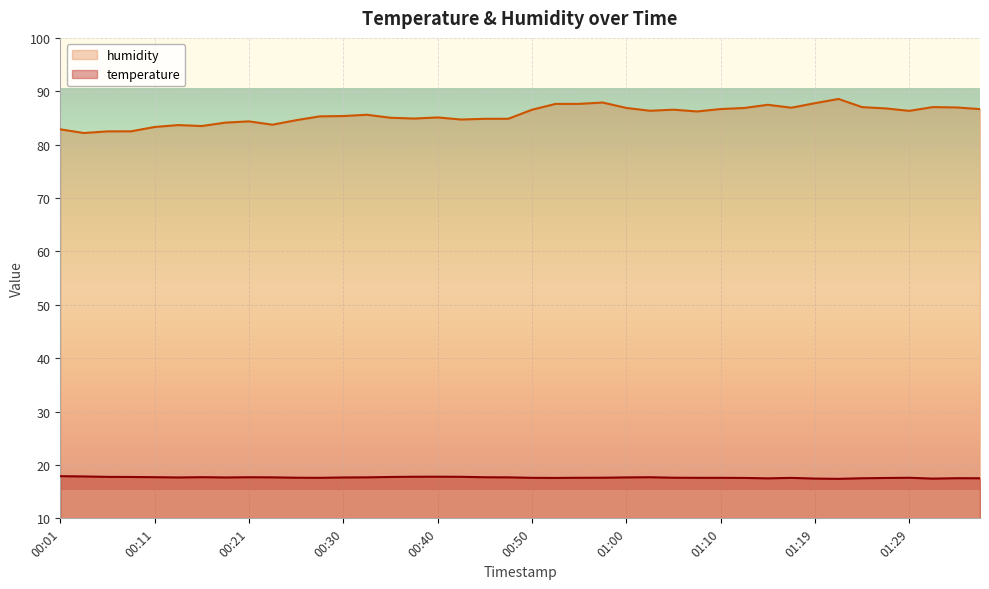

Rank the series by their average value, from lowest to highest.

temperature, humidity